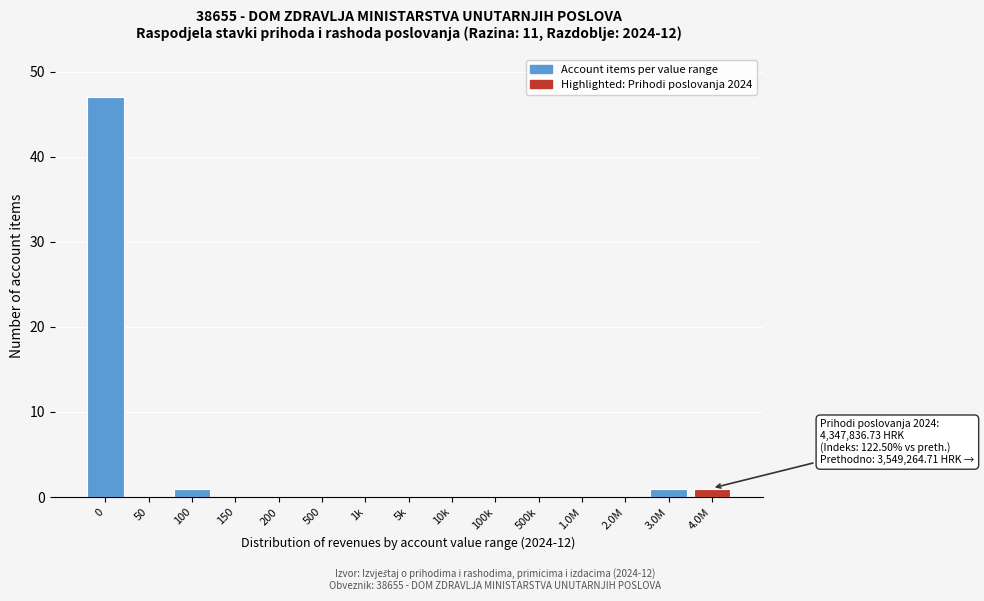

Reading left to right, transcribe all the data shown in this chart.

0=47	50=0	100=1	150=0	200=0	500=0	1k=0	5k=0	10k=0	100k=0	500k=0	1.0M=0	2.0M=0	3.0M=1	4.0M=1